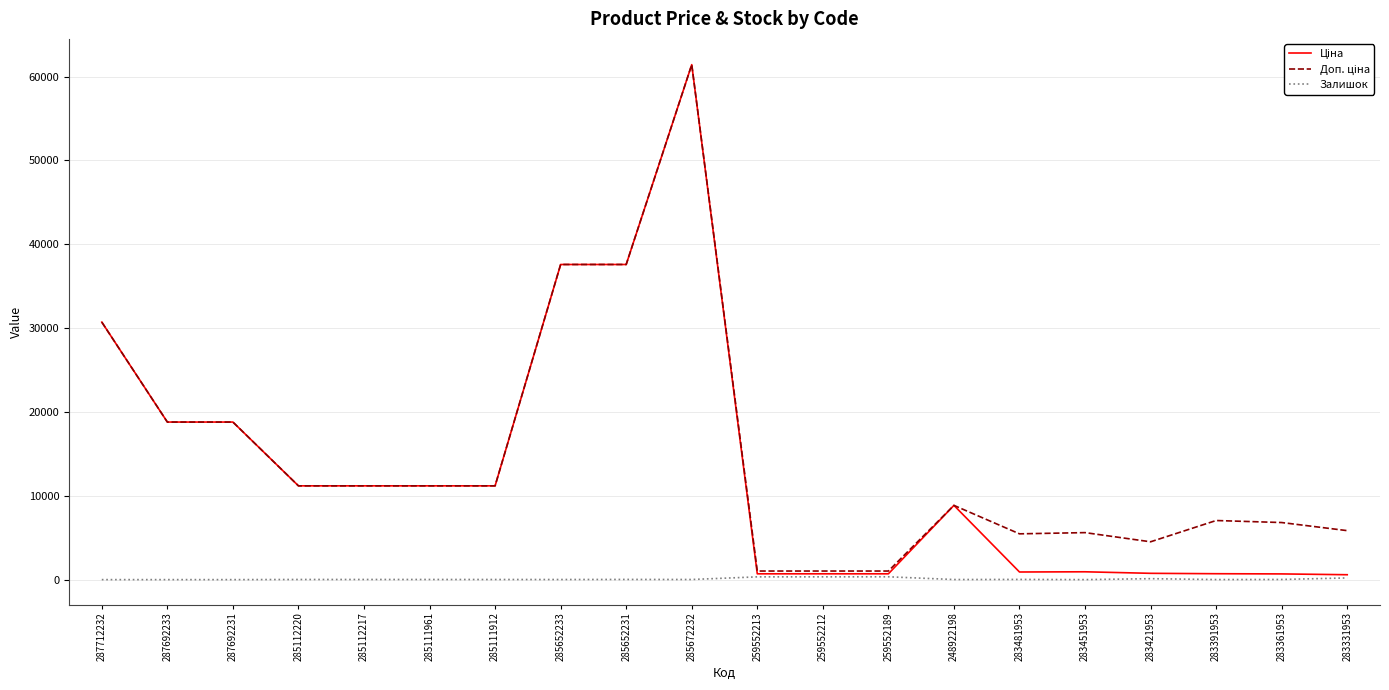

What is the maximum value shown in the chart?

61434.3